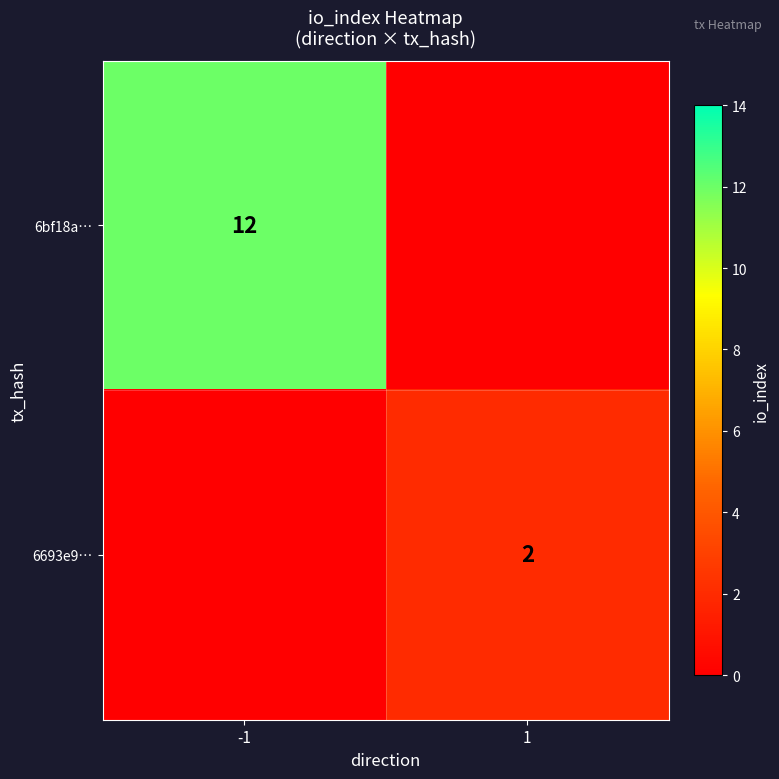

The value of 6693e9… at 1 is 2. True or false?

True